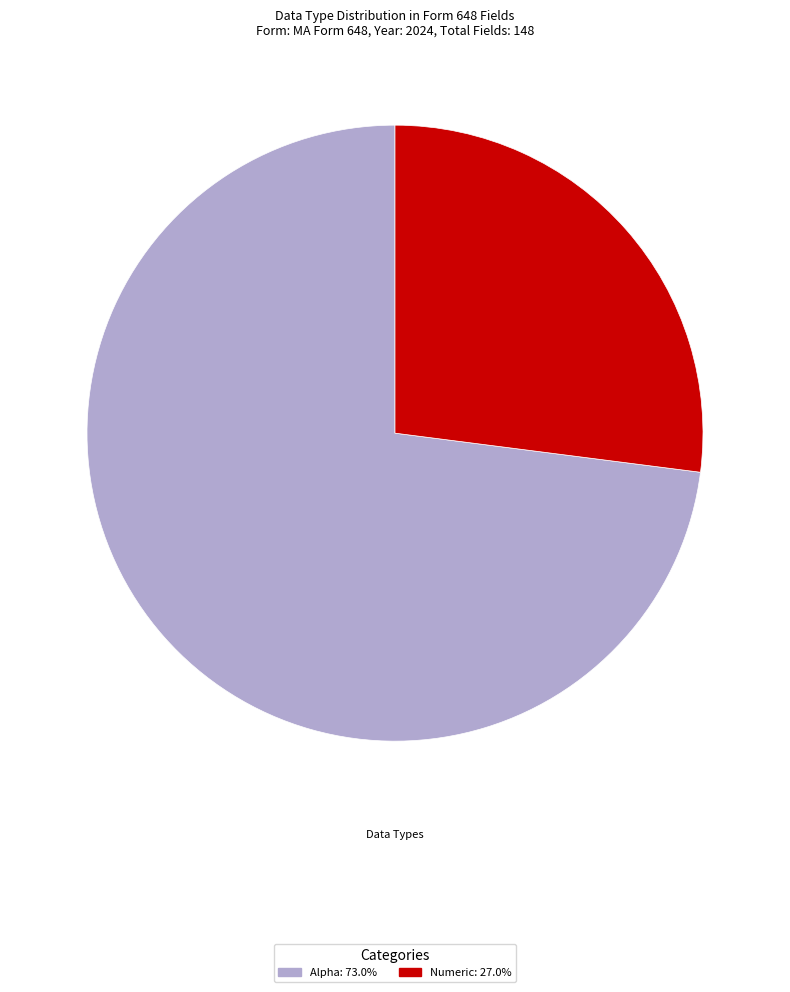

How many slices are in this pie chart?

2